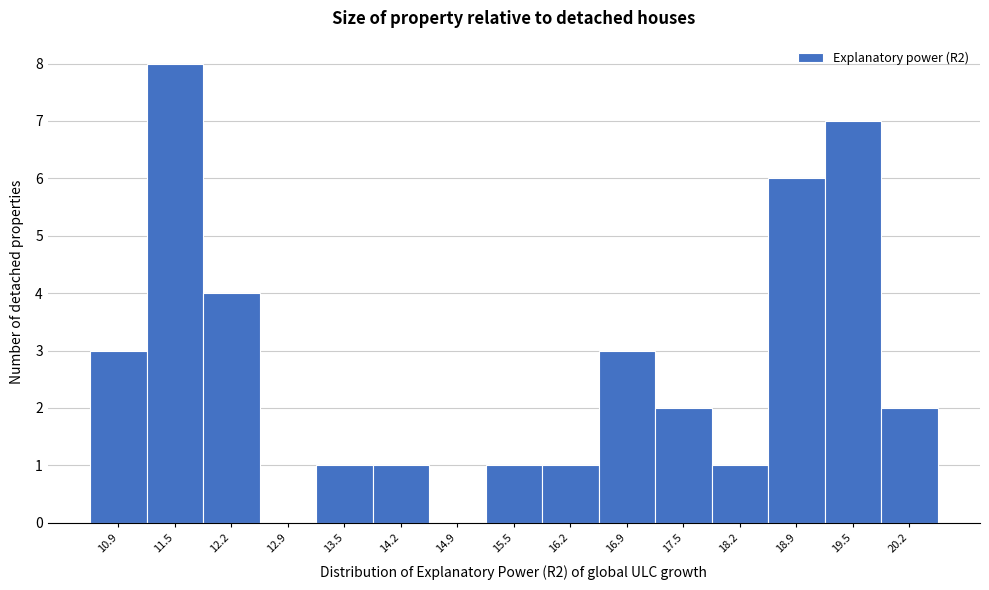

Reading left to right, list every bar in this chart as the range it spans on the x-axis followed by its height. Neither the bar edges nor the heights are printed on the chart, so give them approximately, as read against the axes.

10.5 to 11.2: 3
11.2 to 11.9: 8
11.9 to 12.5: 4
12.5 to 13.2: 0
13.2 to 13.9: 1
13.9 to 14.5: 1
14.5 to 15.2: 0
15.2 to 15.9: 1
15.9 to 16.5: 1
16.5 to 17.2: 3
17.2 to 17.9: 2
17.9 to 18.5: 1
18.5 to 19.2: 6
19.2 to 19.9: 7
19.9 to 20.5: 2